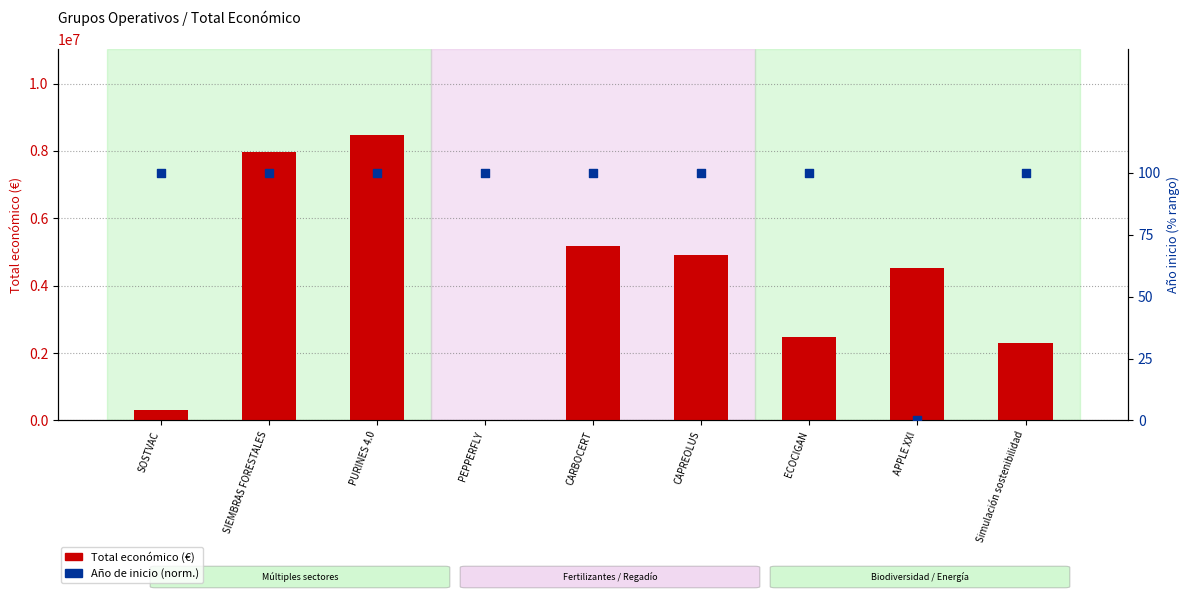

At which category is the sum across all series the highest?

PURINES 4.0